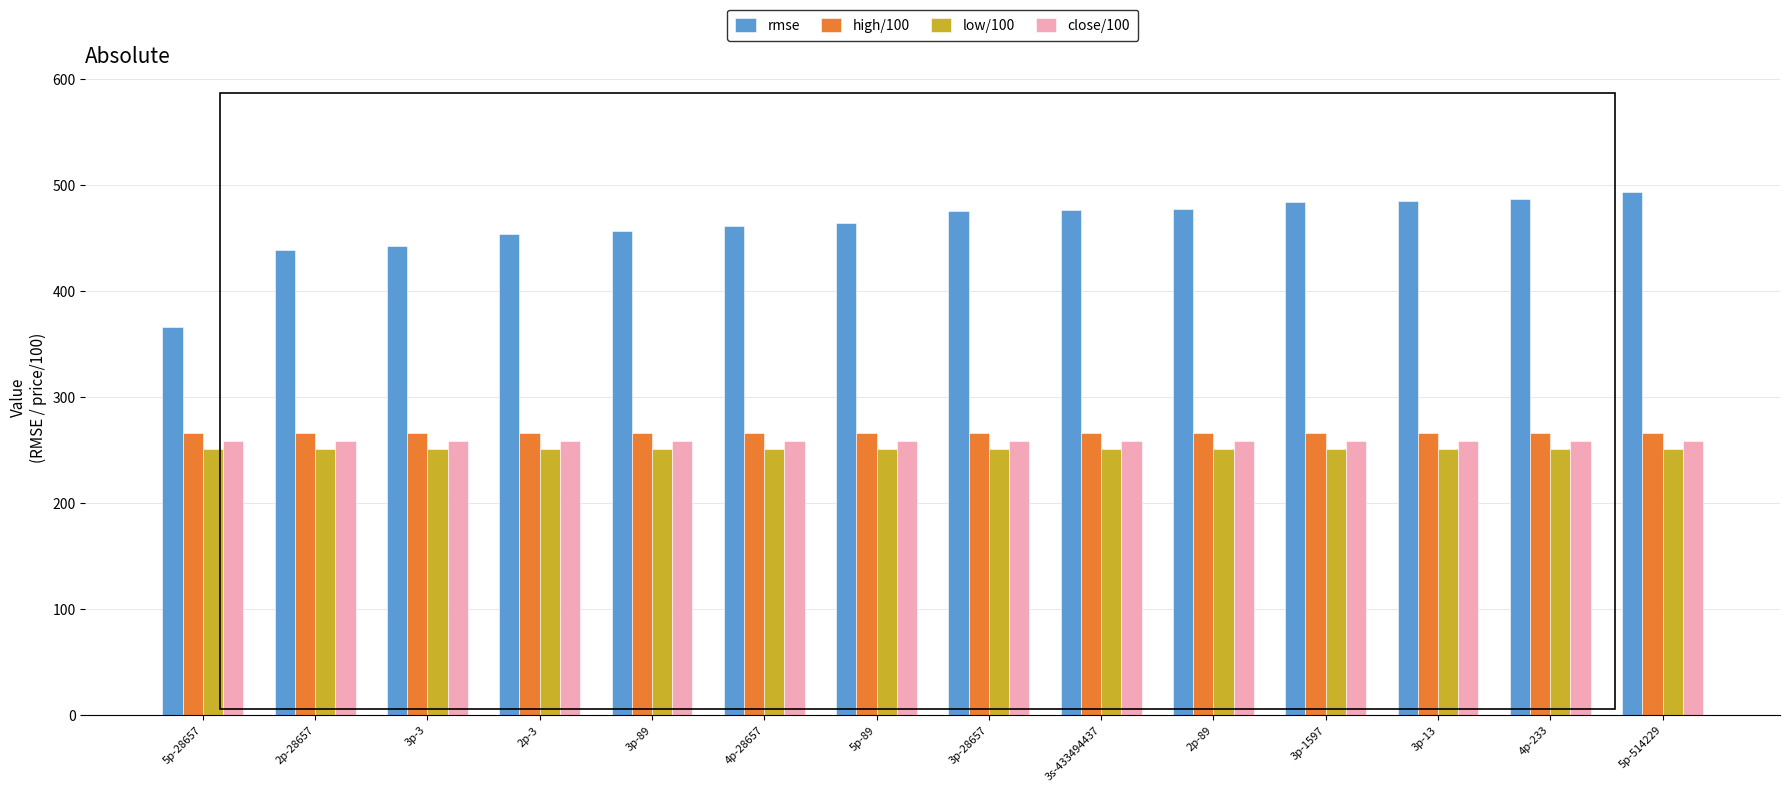

Which series has the largest total across all categories?

rmse